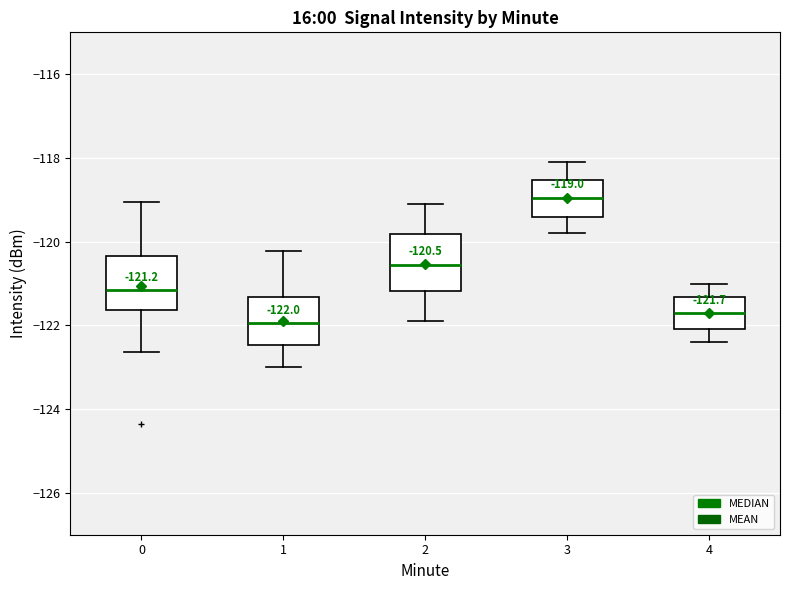

Which box has the highest median line?

3